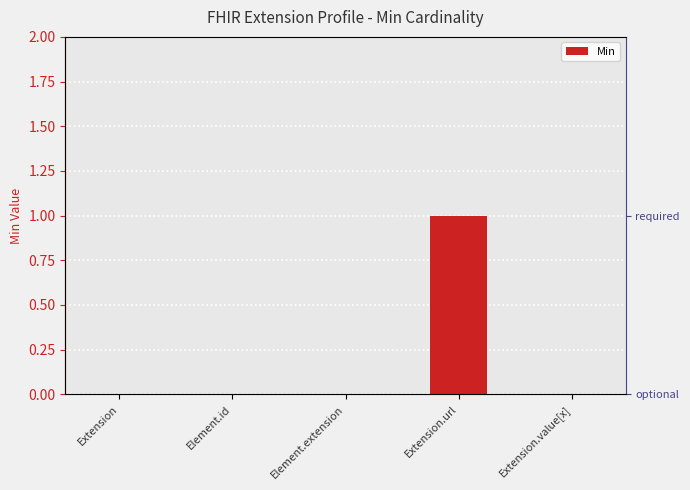

How many categories are shown in the chart?

5